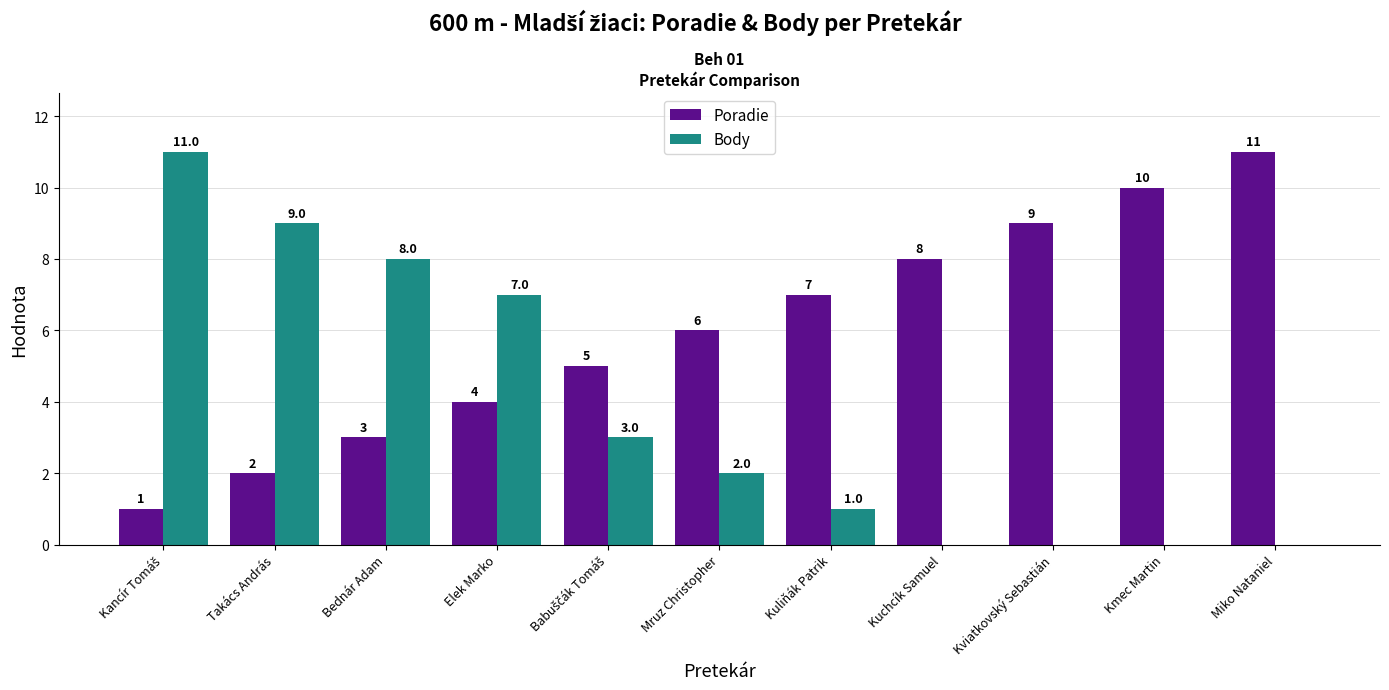

True or false: Poradie has a value of 1 at Elek Marko.

False